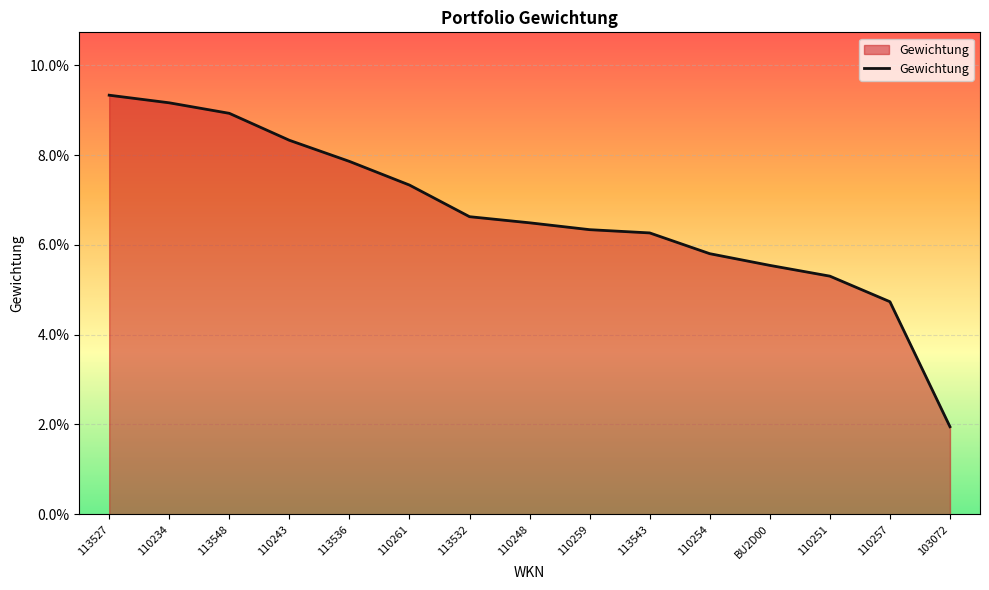

Does the chart have visible grid lines?

Yes